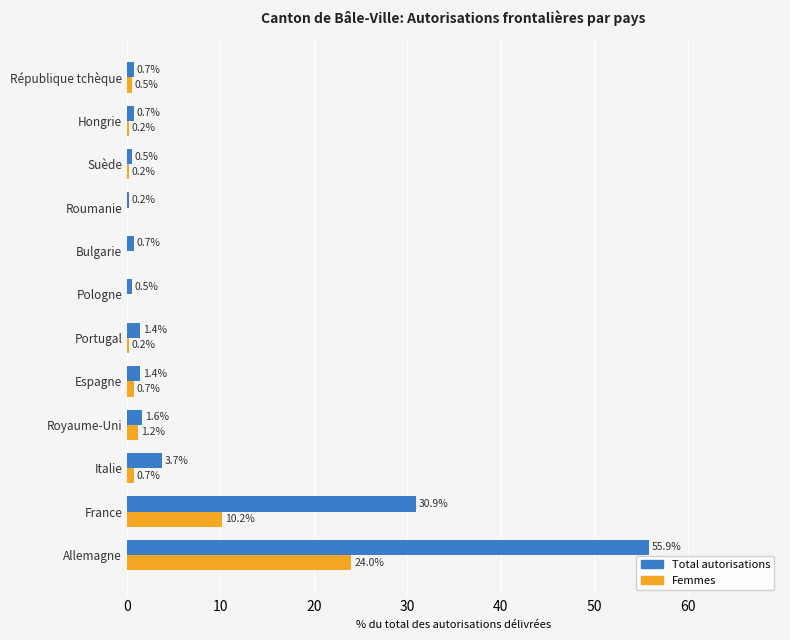

Where is Femmes nearest to the value 12?

France